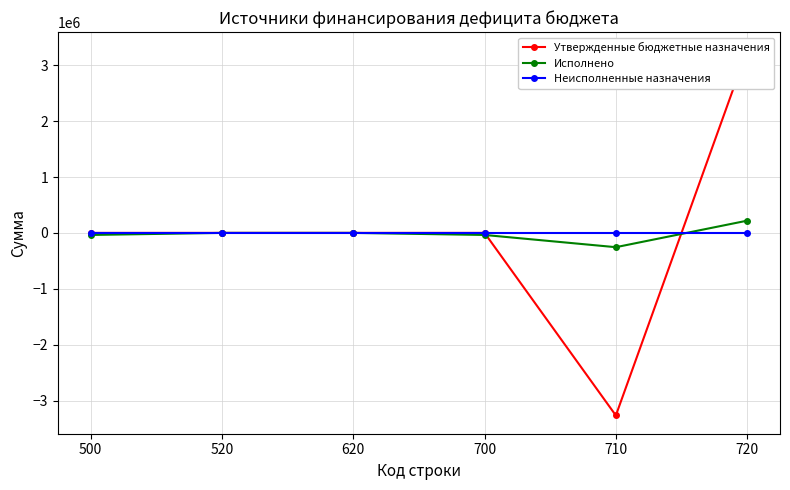

Rank the series by their maximum value, from highest to lowest.

Утвержденные бюджетные назначения, Исполнено, Неисполненные назначения